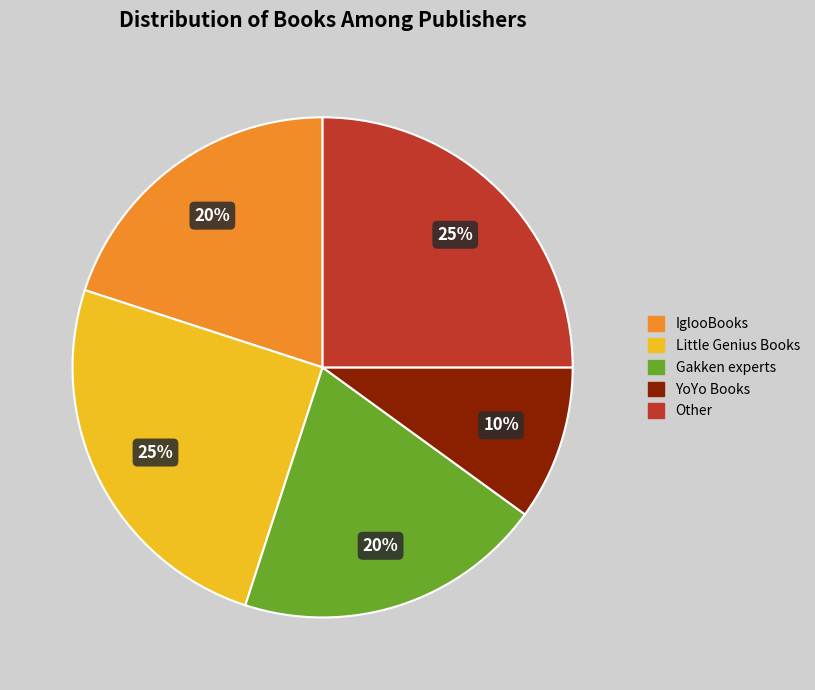

What is the smallest slice in the pie chart?

YoYo Books